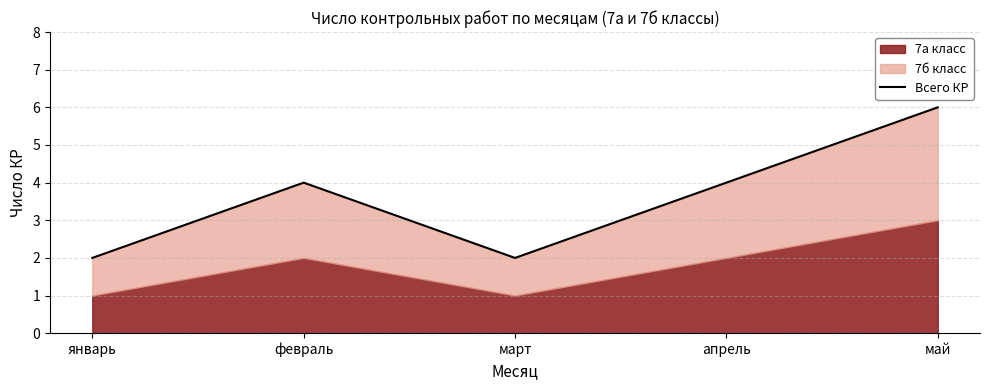

True or false: there are more than 2 points higher than both neighbors.

False